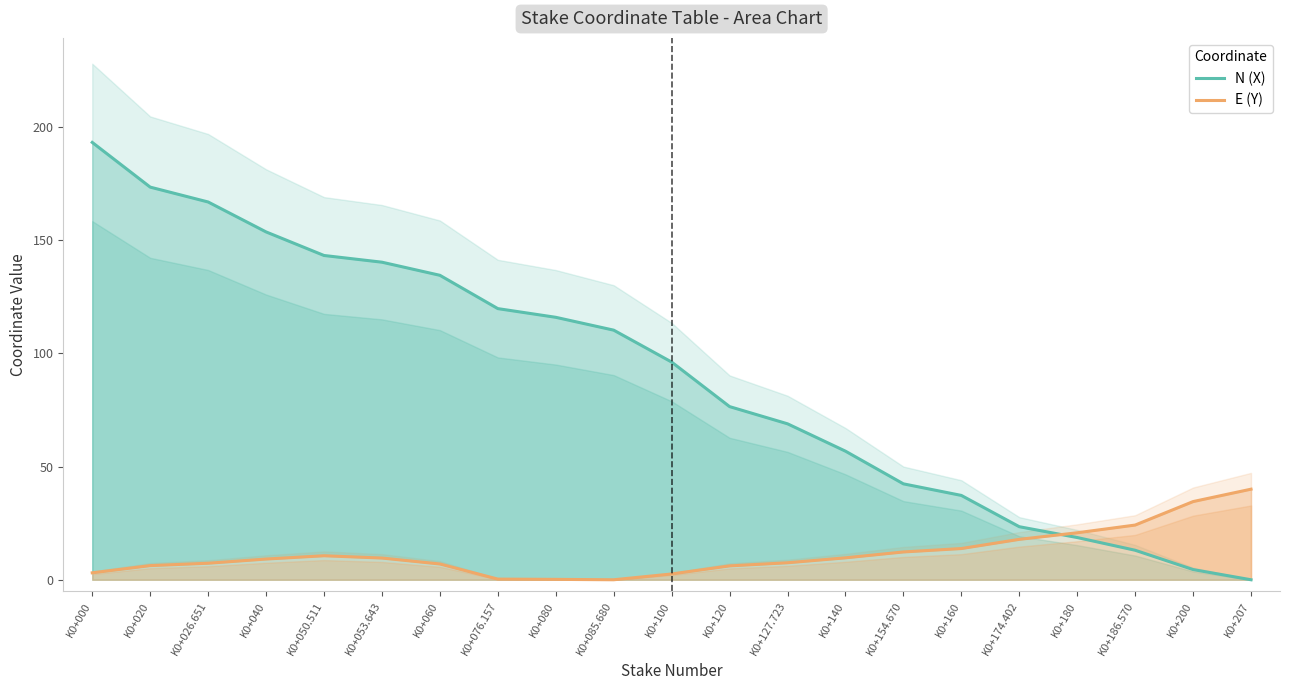

Which series ends up on top after the final intersection of N (X) and E (Y)?

E (Y)